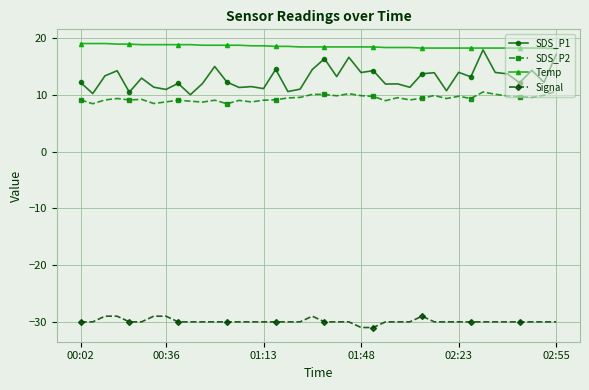

What is the smallest value displayed?

-31.0